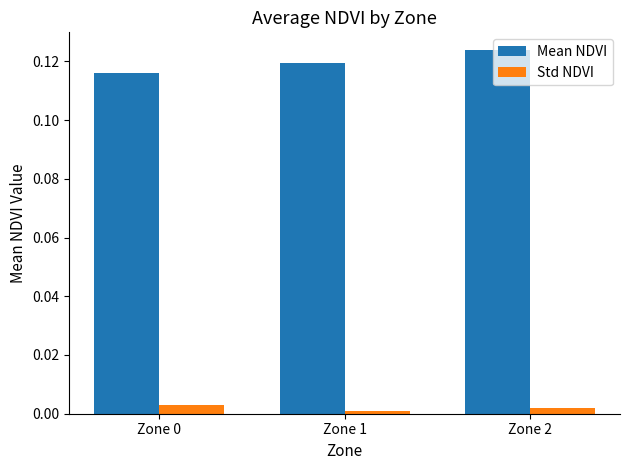

How many groups of bars are there?

3